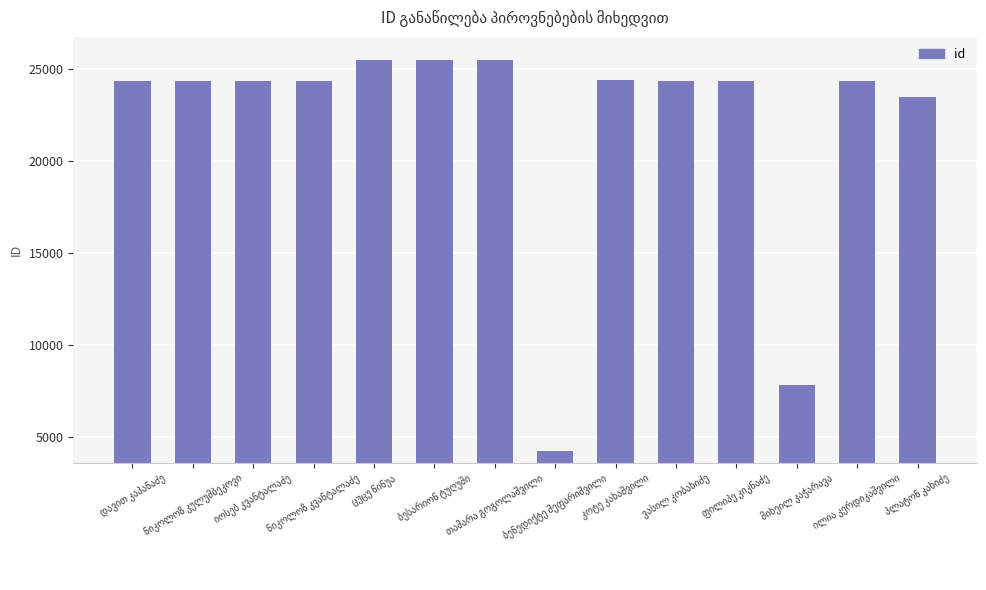

What is the maximum value shown in the chart?

25454